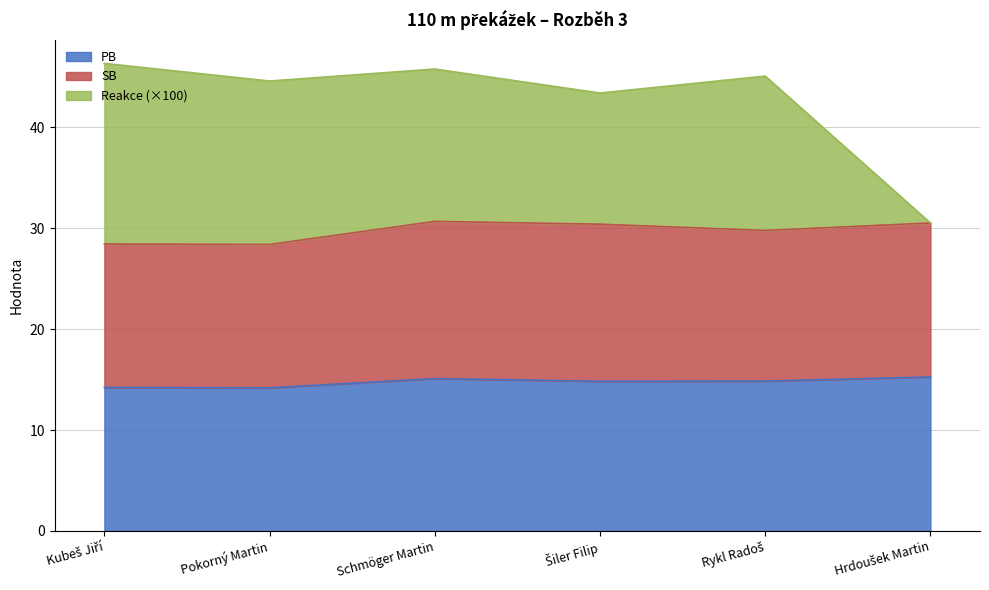

True or false: Reakce and PB intersect in this chart.

False